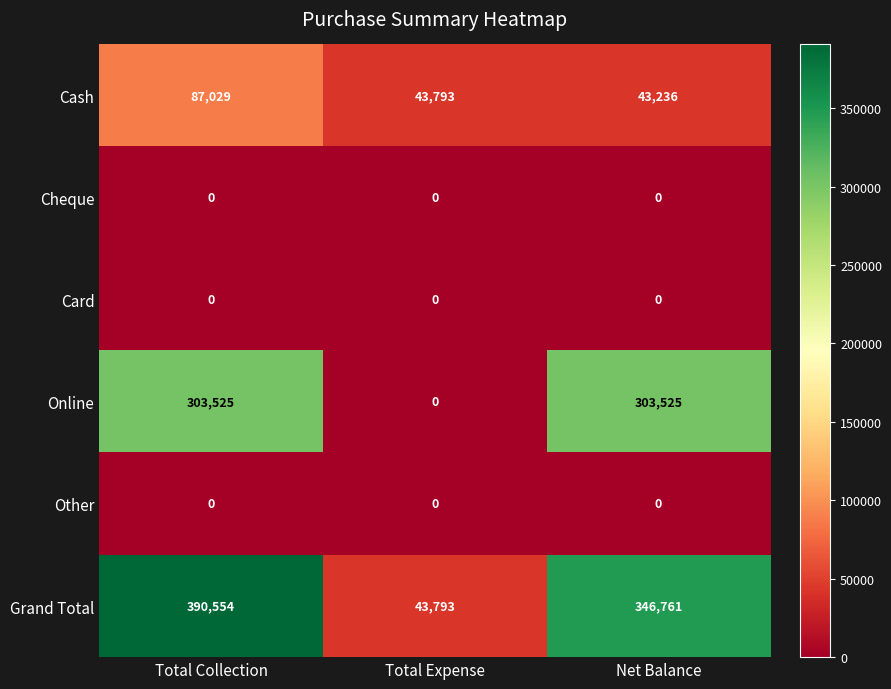

Which series has the largest total across all categories?

Grand Total